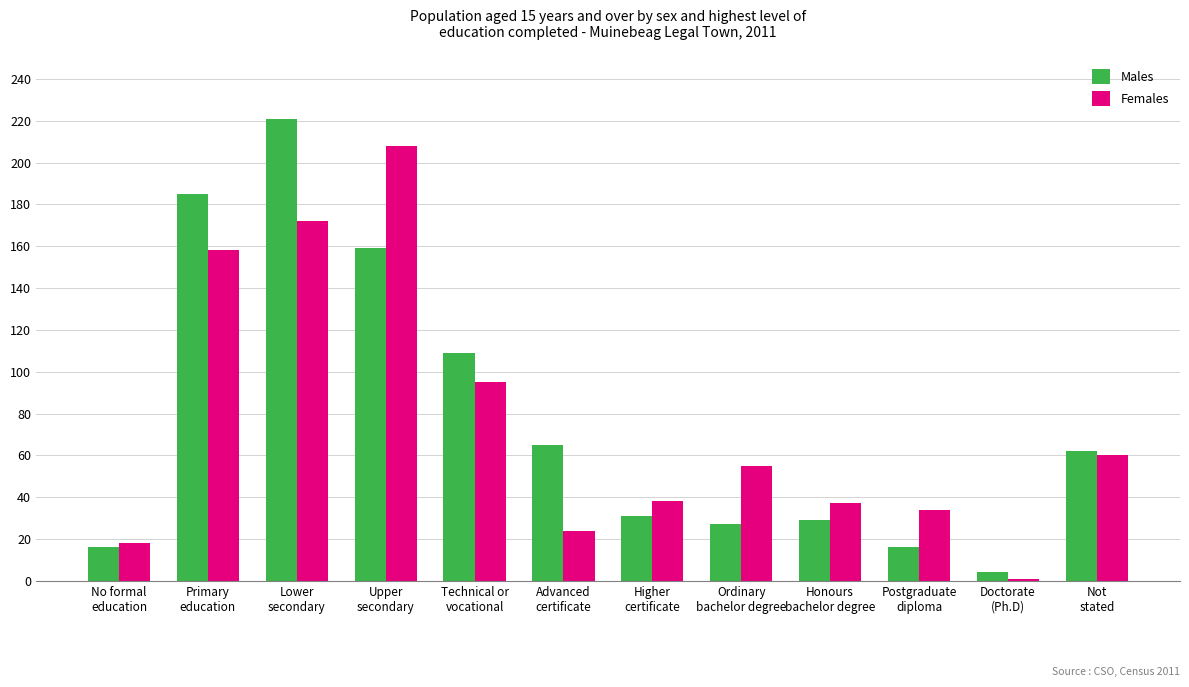

Read the Females value at Postgraduate
diploma, to the nearest 5.

35